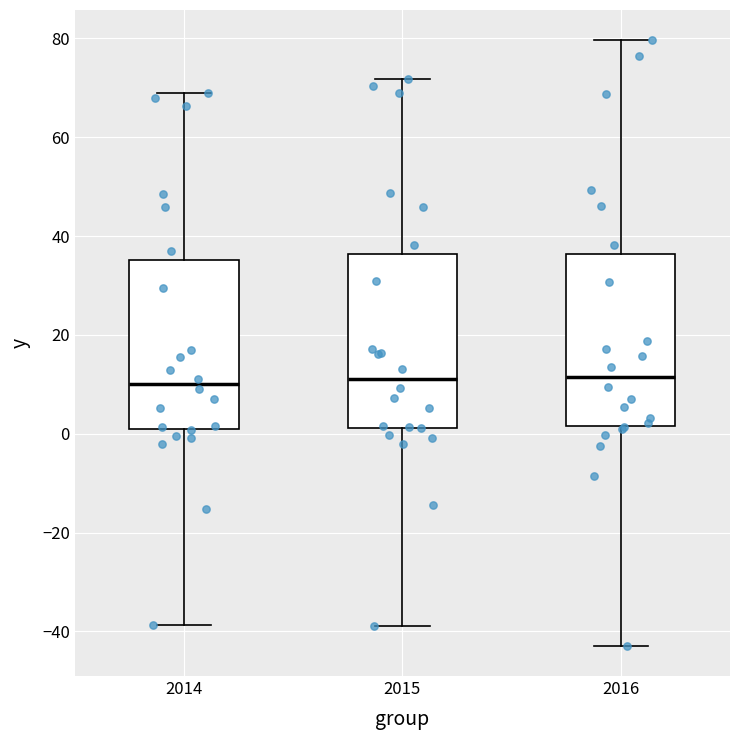

Reading left to right, transcribe this box plot: for each box, give where its median line is, the range the box spans, and where its two whiskers end, as read against the y-axis. The values are not printed on the chart, so give them approximately, as read against the axis.

2014: median 10, box 0 to 36, whiskers -38 to 68
2015: median 12, box 2 to 36, whiskers -38 to 72
2016: median 12, box 2 to 36, whiskers -42 to 80